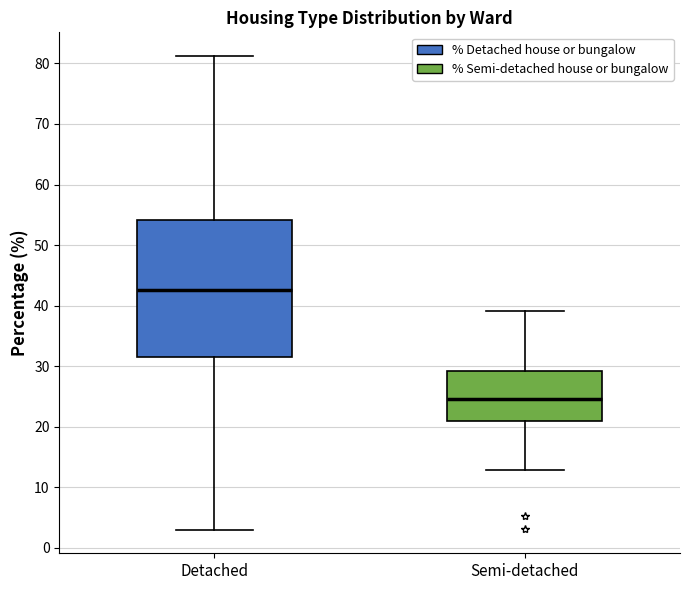

Where does the upper whisker of the box for Semi-detached end on the y-axis? The values are not printed on the chart, so give them approximately, as read against the axis.

39